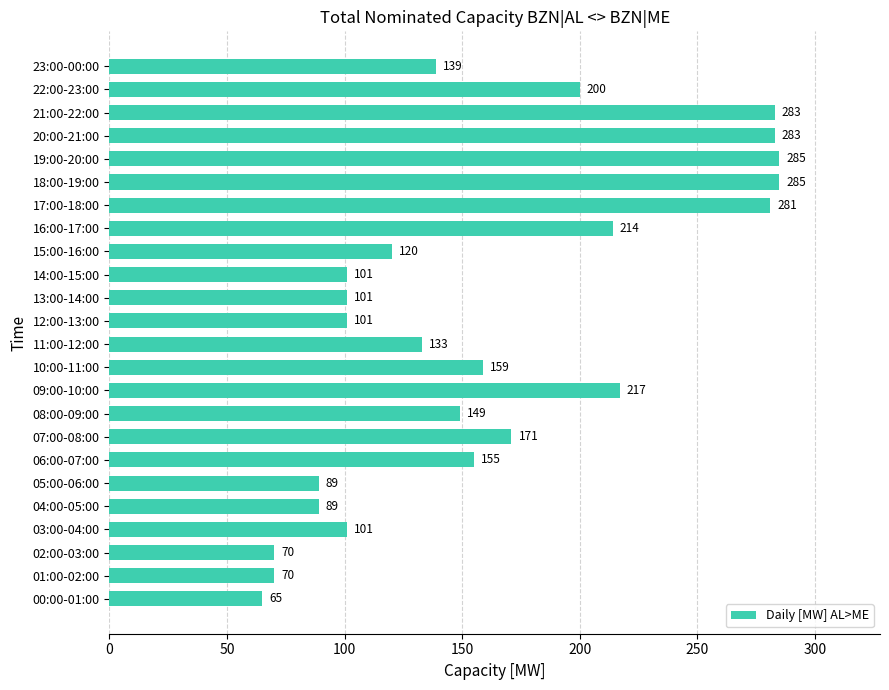

The value at 14:00-15:00 is 54. True or false?

False